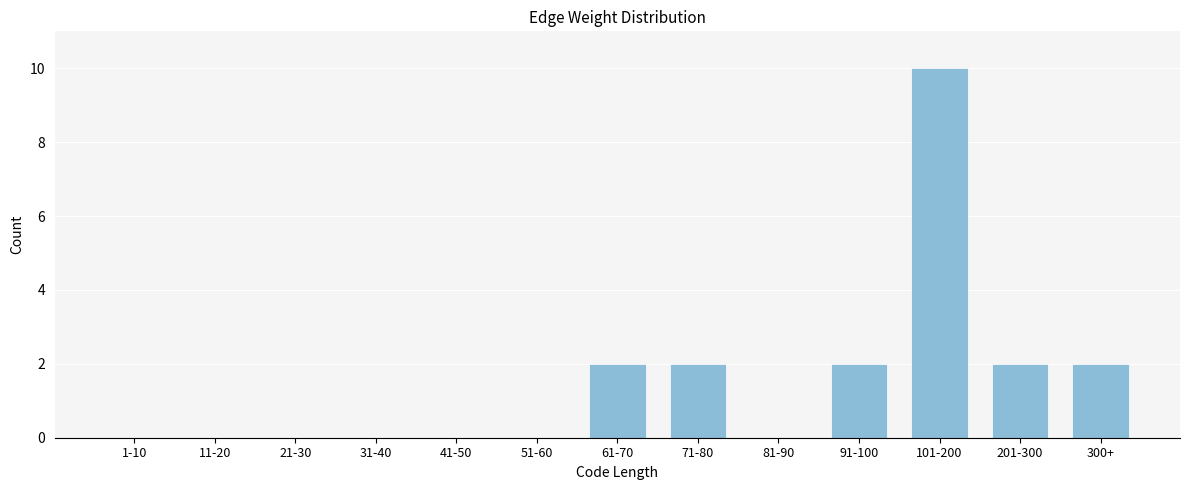

Reading right to left, transcribe all the data shown in this chart.

300+=2	201-300=2	101-200=10	91-100=2	81-90=0	71-80=2	61-70=2	51-60=0	41-50=0	31-40=0	21-30=0	11-20=0	1-10=0